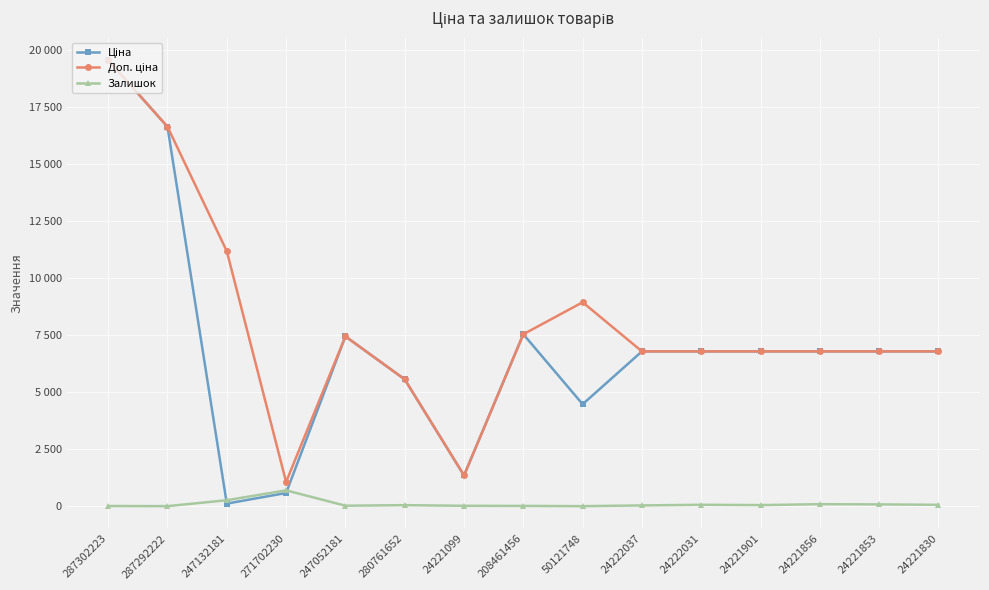

True or false: Залишок and Доп. ціна intersect in this chart.

False